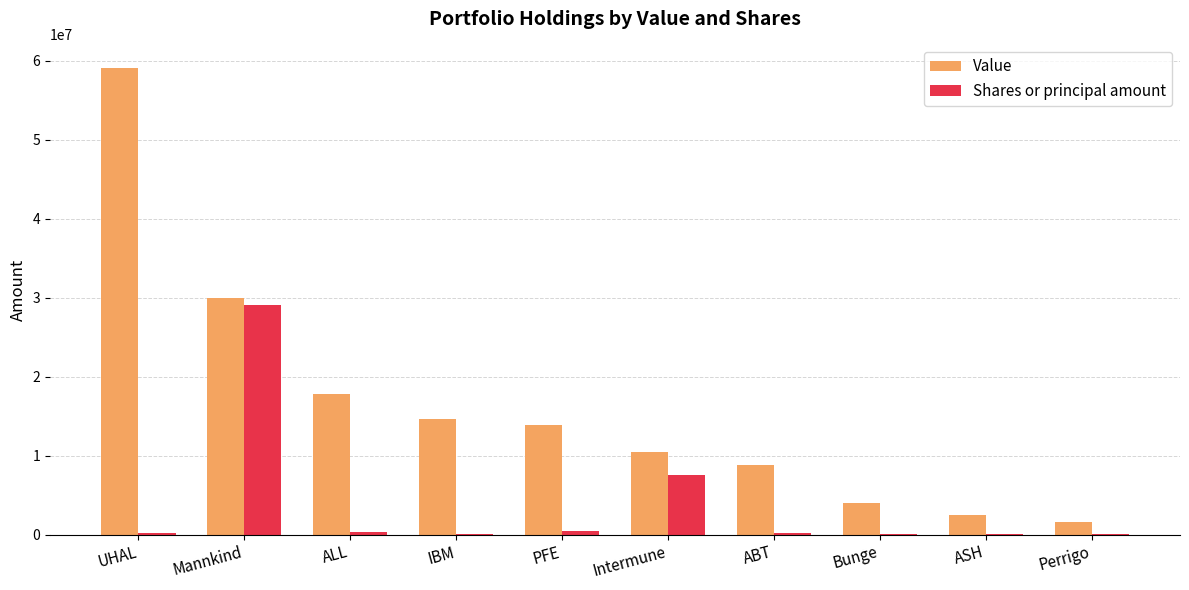

What is the total value across all series at ALL?

18161000